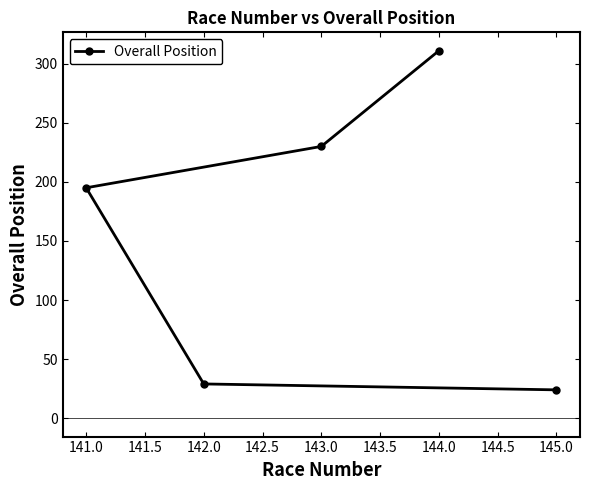

The chart shows a value of 24 at 145.0. True or false?

True